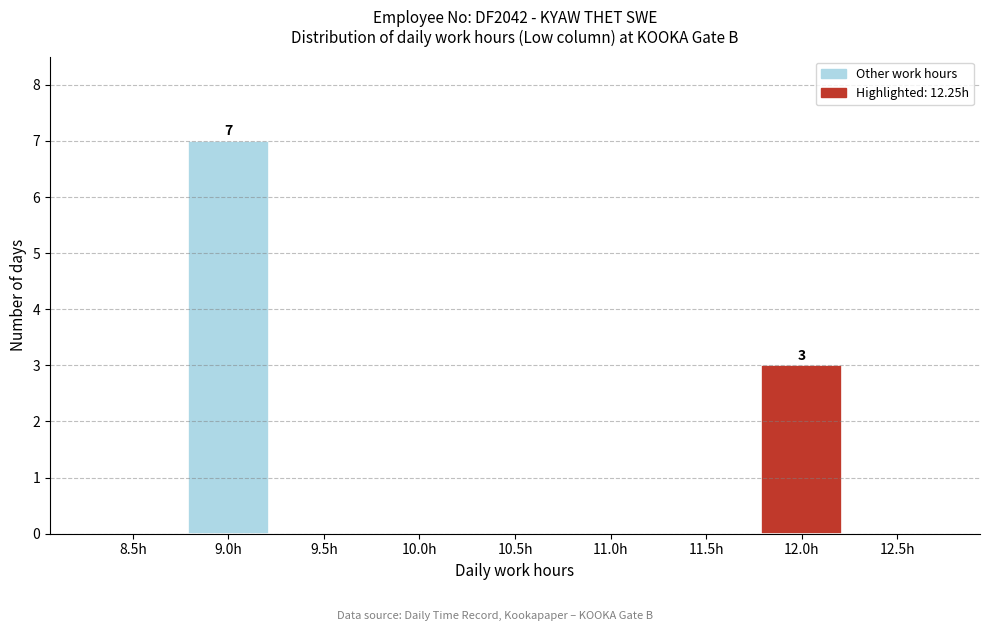

Reading left to right, what are all the values shown in this chart?

8.5h=0	9.0h=7	9.5h=0	10.0h=0	10.5h=0	11.0h=0	11.5h=0	12.0h=3	12.5h=0